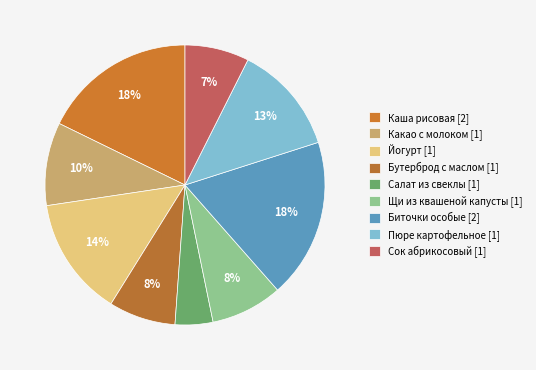

The Бутерброд с маслом slice represents 8% of the pie. True or false?

True